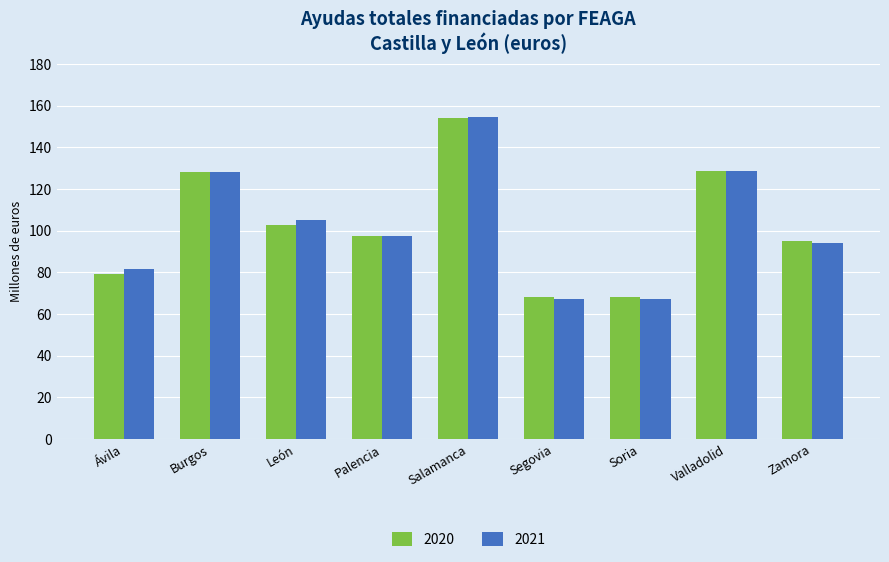

What is the difference between the maximum and second lowest values in the 2020 series?

86.0